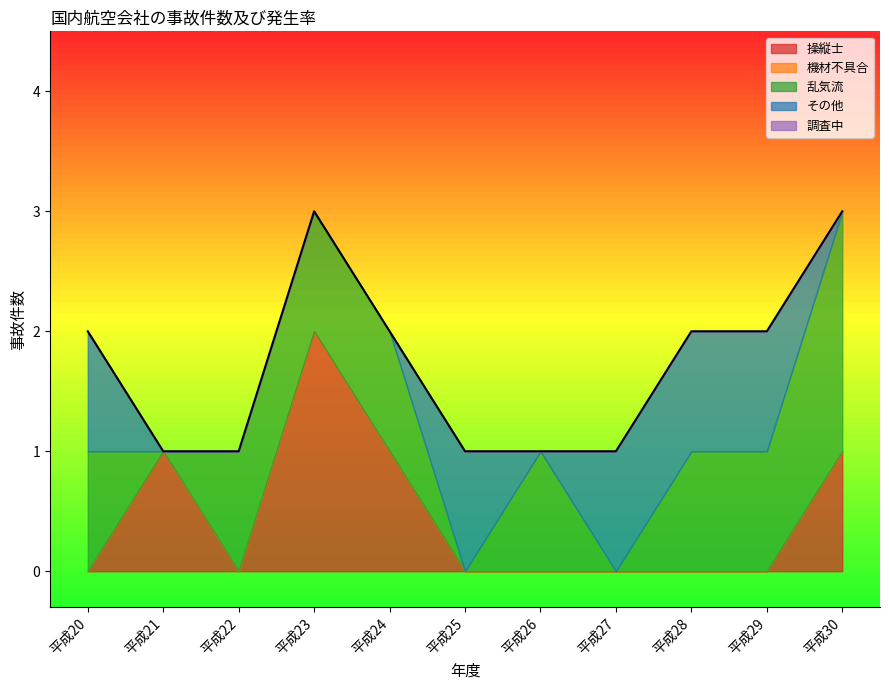

True or false: 調査中 has a value of 0 at 平成23.

True